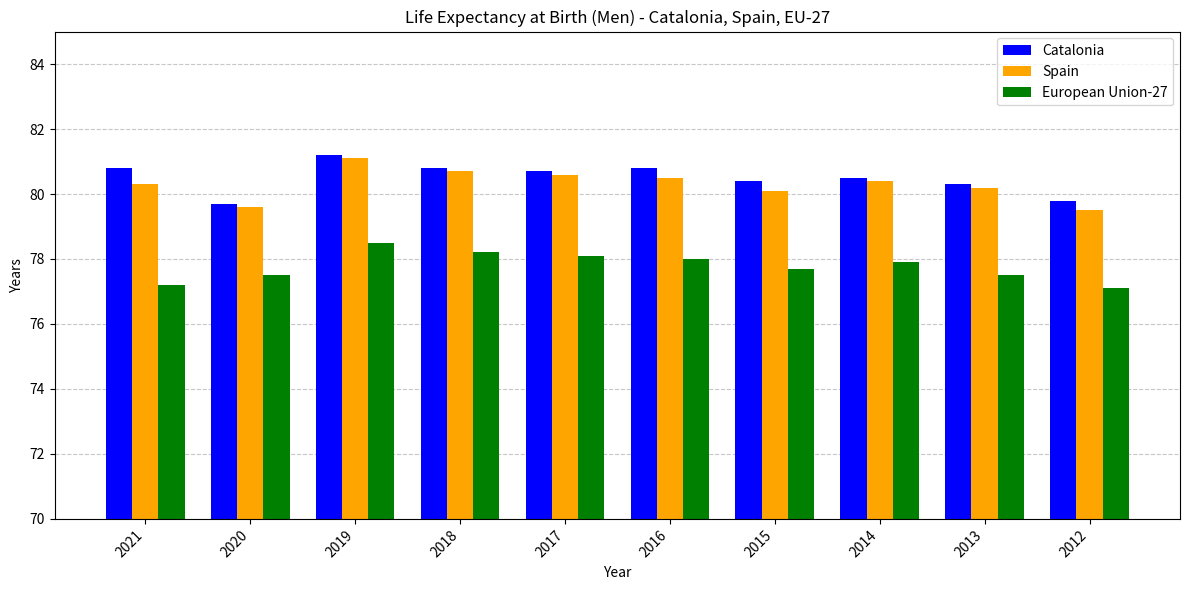

What are all the series names shown in the legend?

Catalonia, Spain, European Union-27